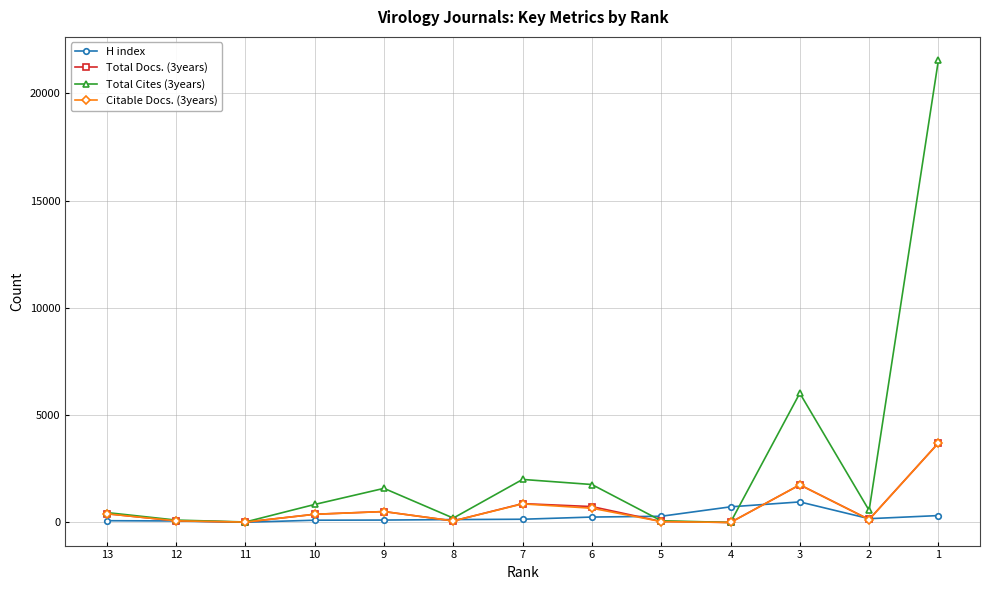

Where does the H index series first go above 150?

6